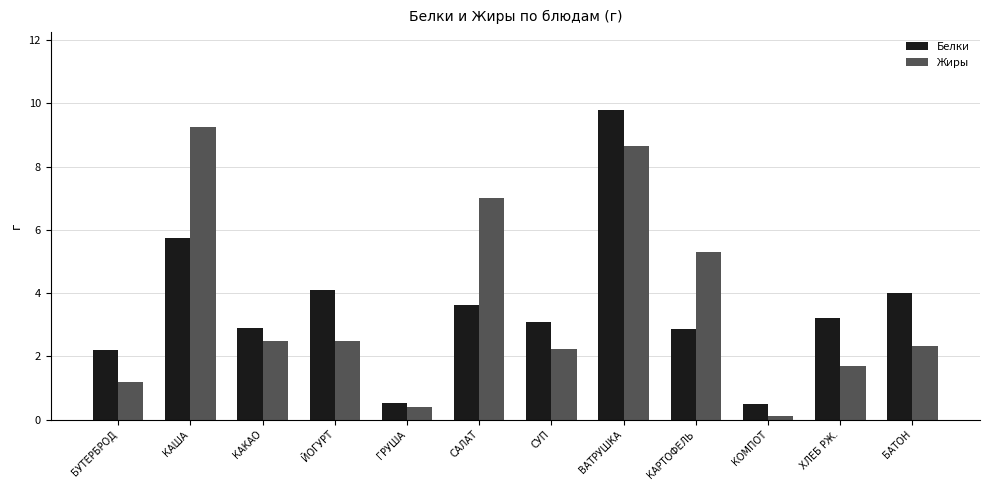

What is the average value of the Белки series?

3.5